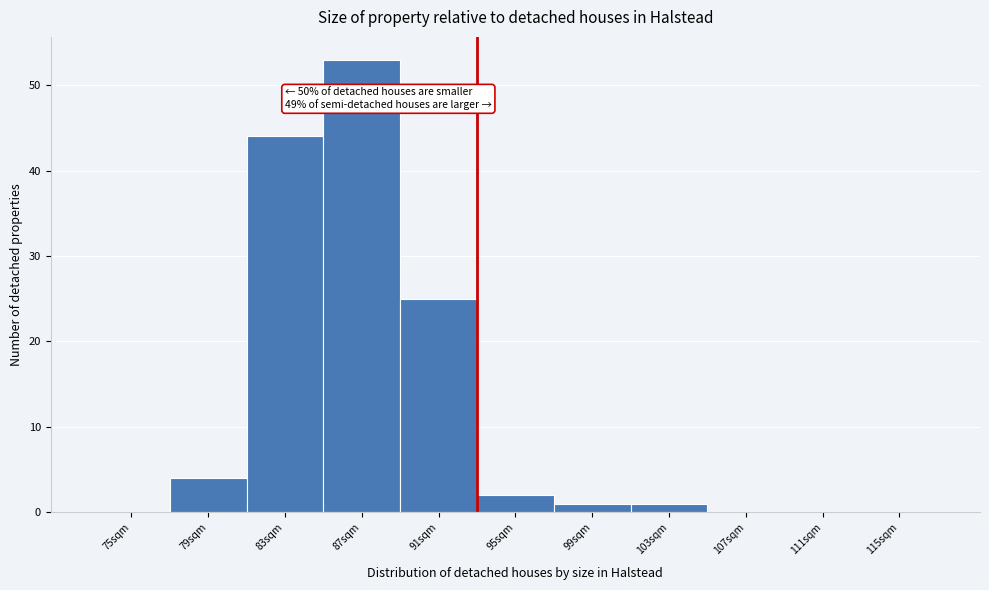

Reading left to right, list all the values displayed in this chart.

75sqm=0	79sqm=4	83sqm=44	87sqm=53	91sqm=25	95sqm=2	99sqm=1	103sqm=1	107sqm=0	111sqm=0	115sqm=0